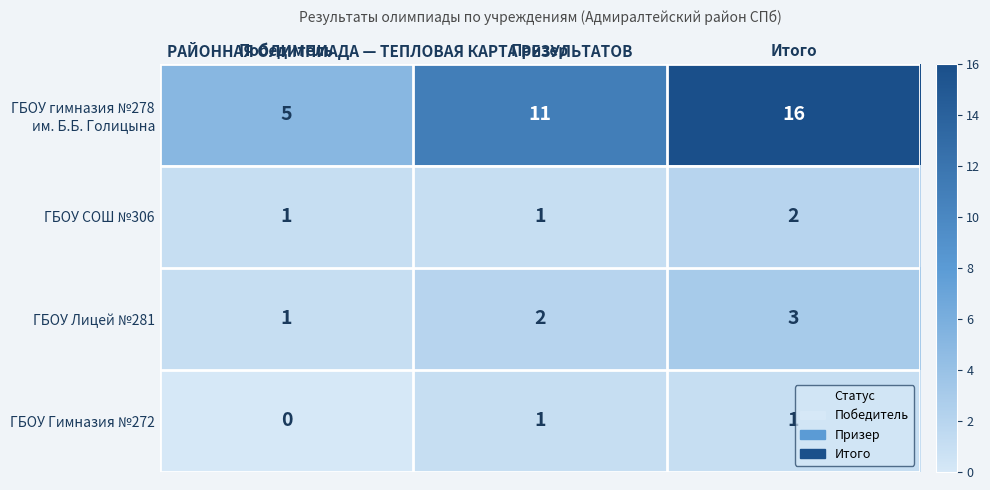

The ГБОУ Гимназия №272 series shows 1 at Призер. True or false?

True